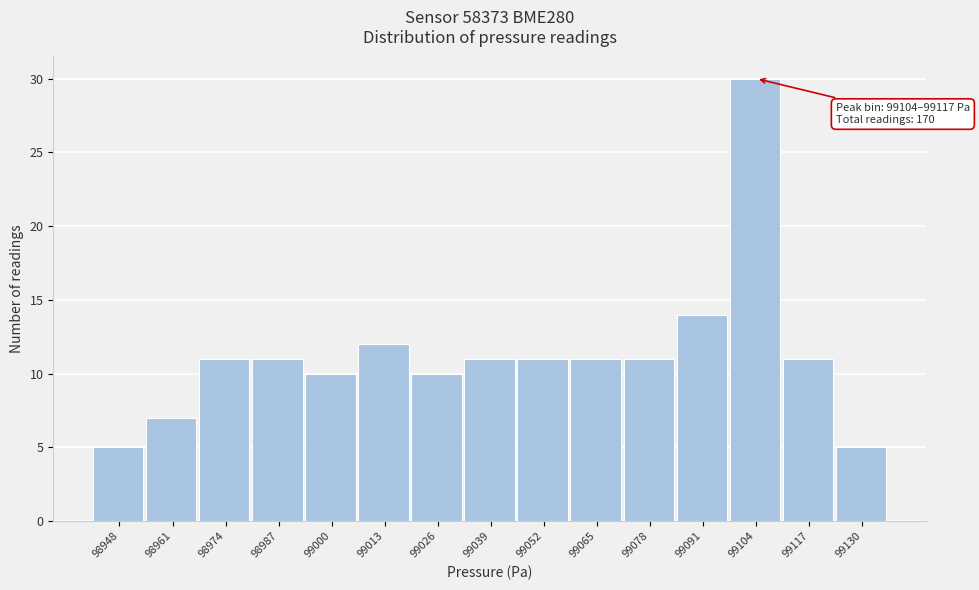

Reading left to right, list all the values displayed in this chart.

5	7	11	11	10	12	10	11	11	11	11	14	30	11	5